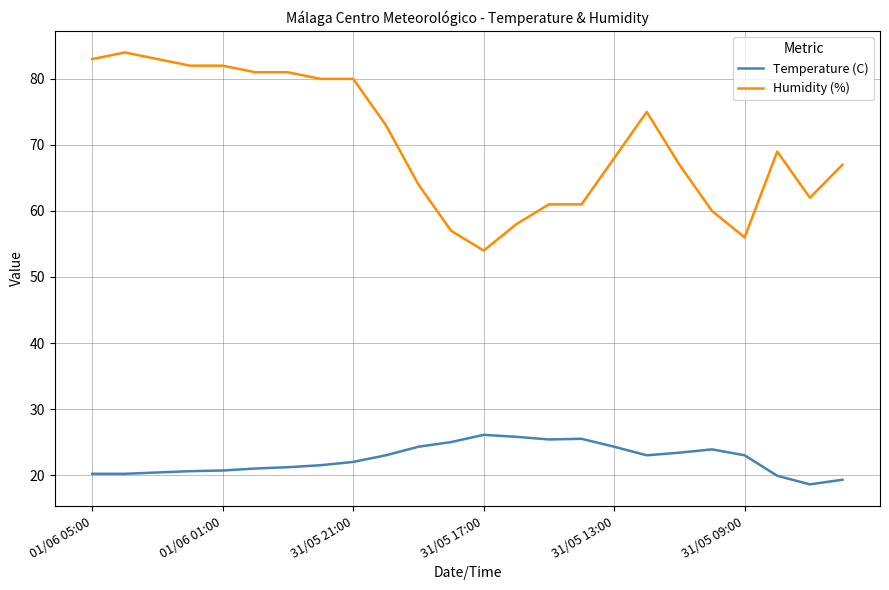

True or false: Humidity (%) and Temperature (C) intersect in this chart.

False